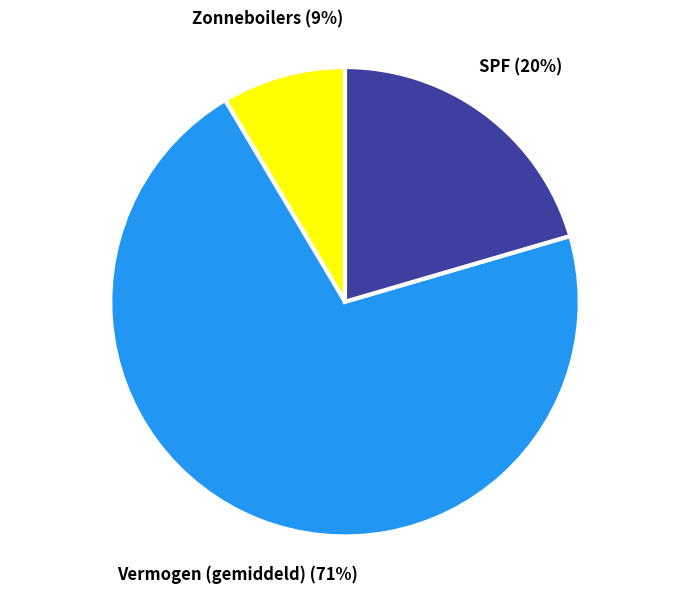

Does any single category account for the majority?

Yes